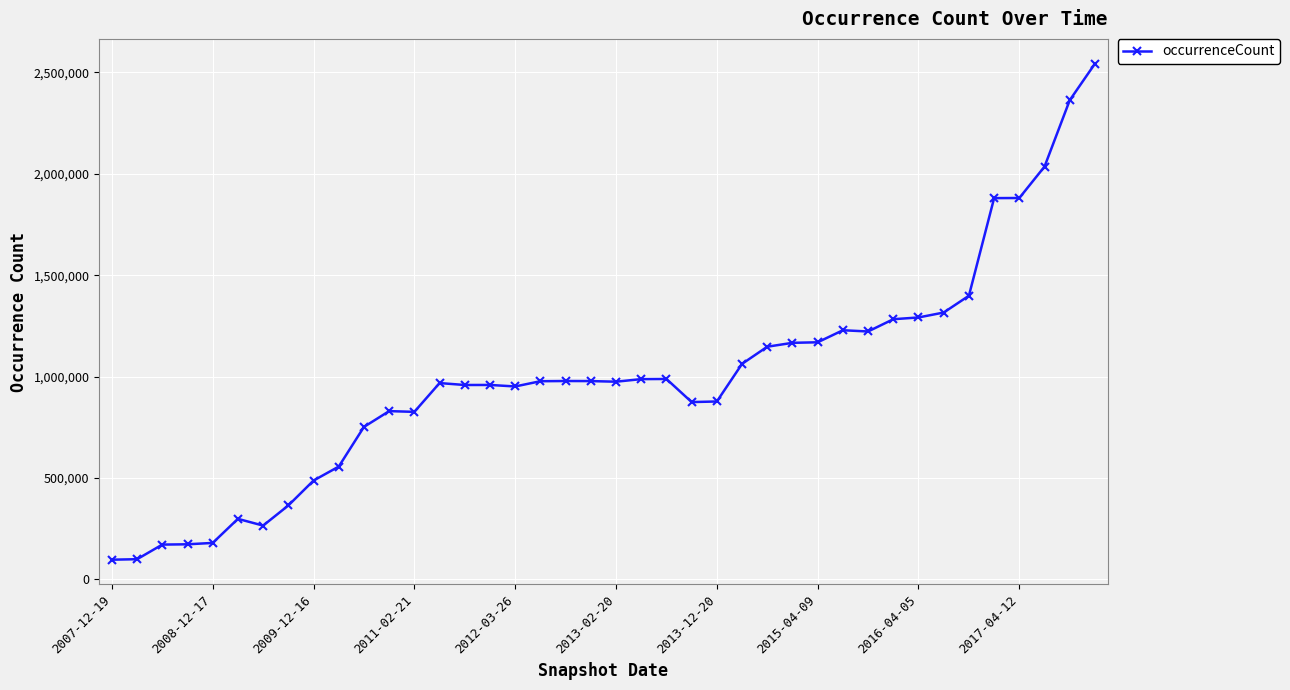

What is the sum of all values?

39563170